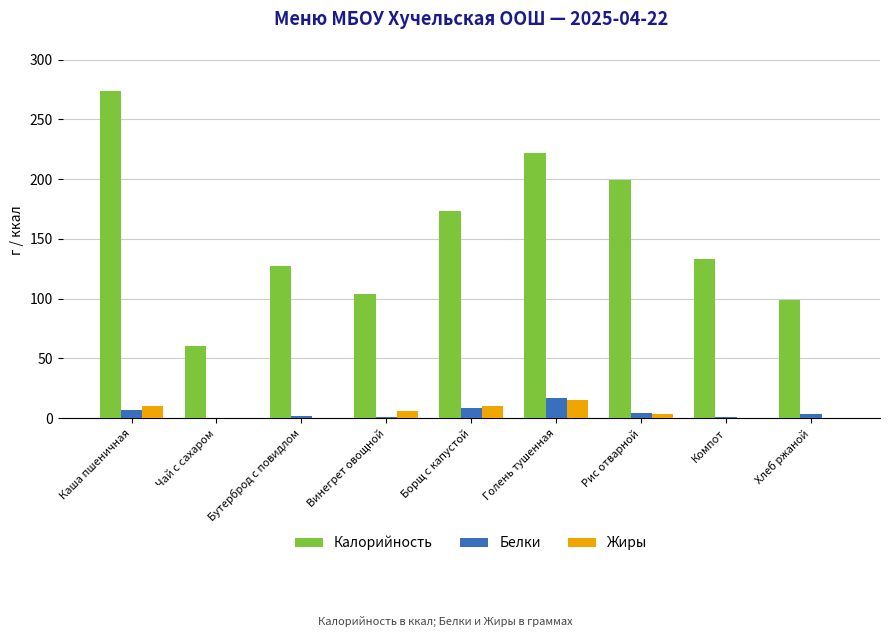

How many groups of bars are there?

9